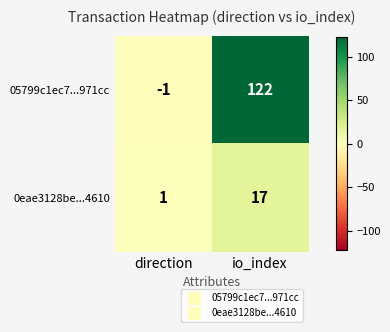

Is it true that 05799c1ec7...971cc equals -1 at direction?

True